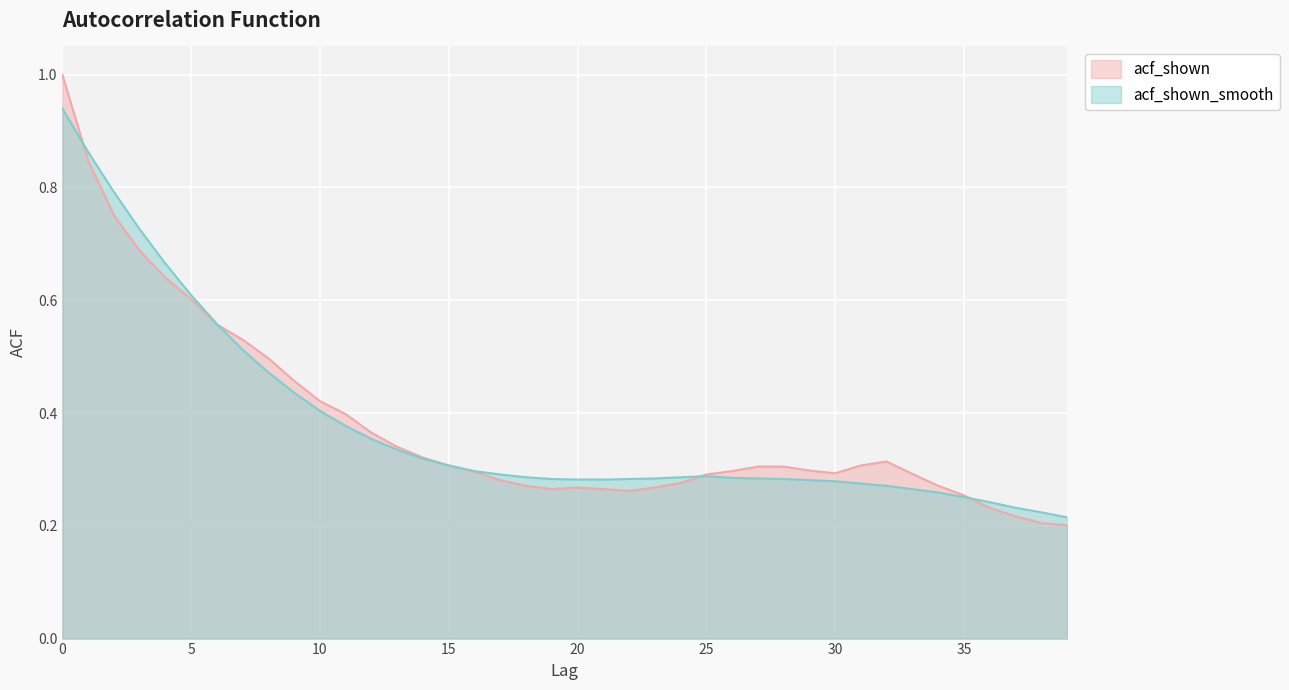

At which category does acf_shown reach its first local valley?

19